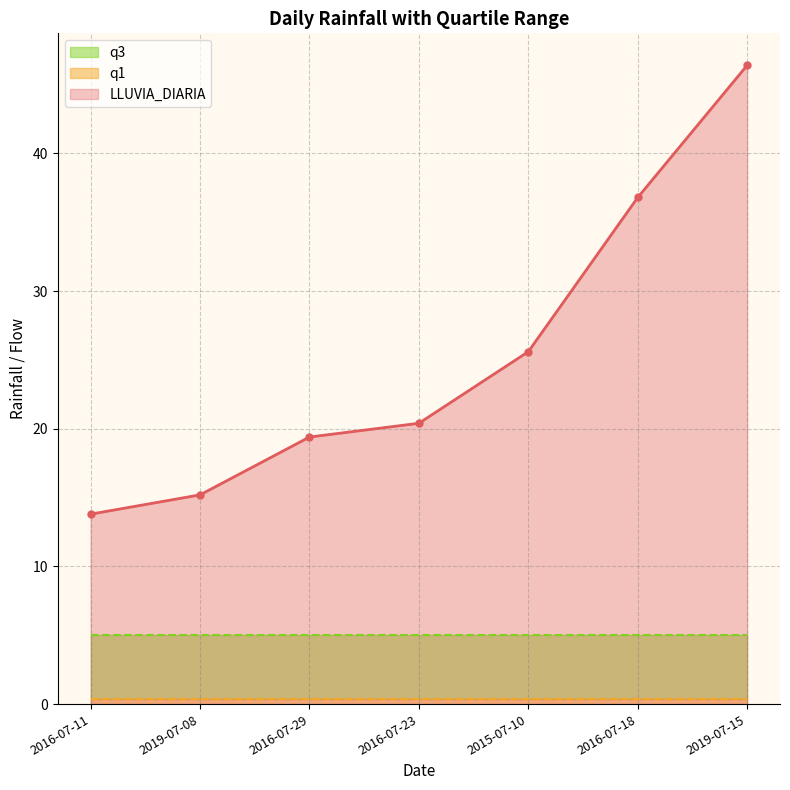

Is the value of q1 at 2016-07-29 greater than the value of LLUVIA_DIARIA at 2016-07-29?

No